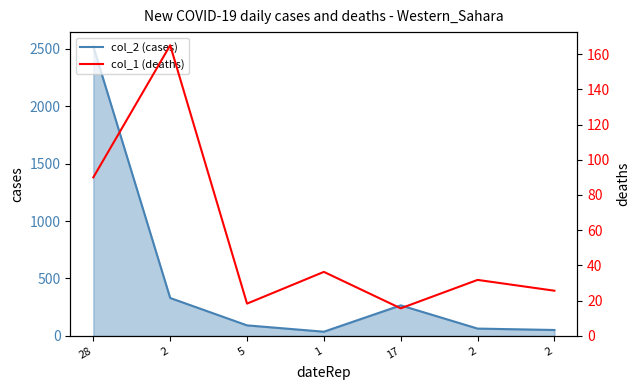

How many lines are shown in the chart?

2